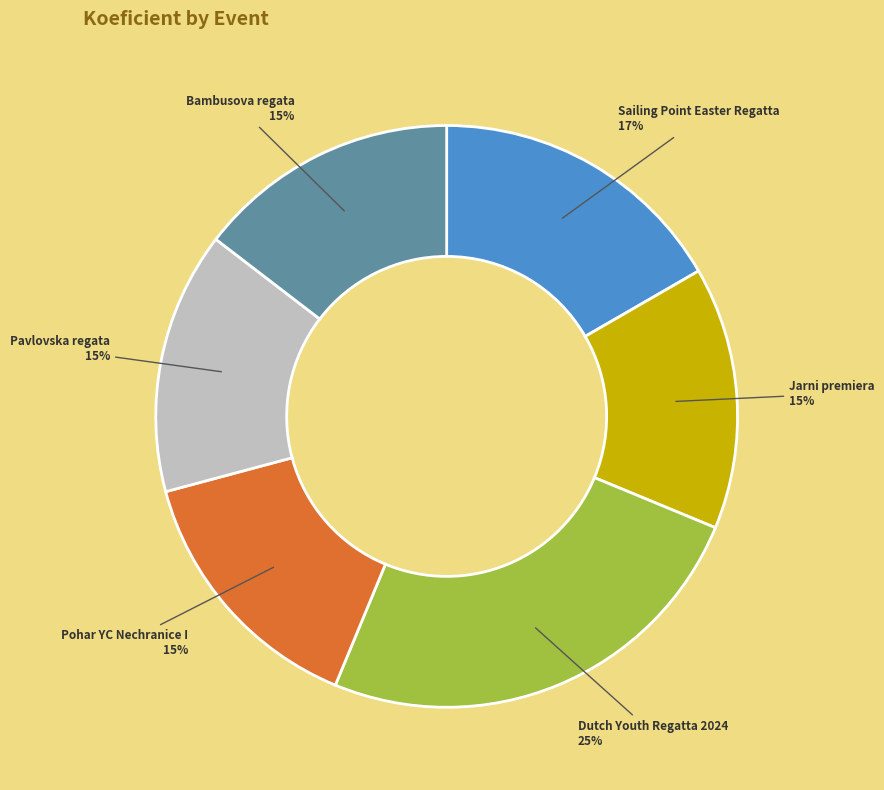

To the nearest percent, what is the difference between the largest and smallest slice percentages?

10%